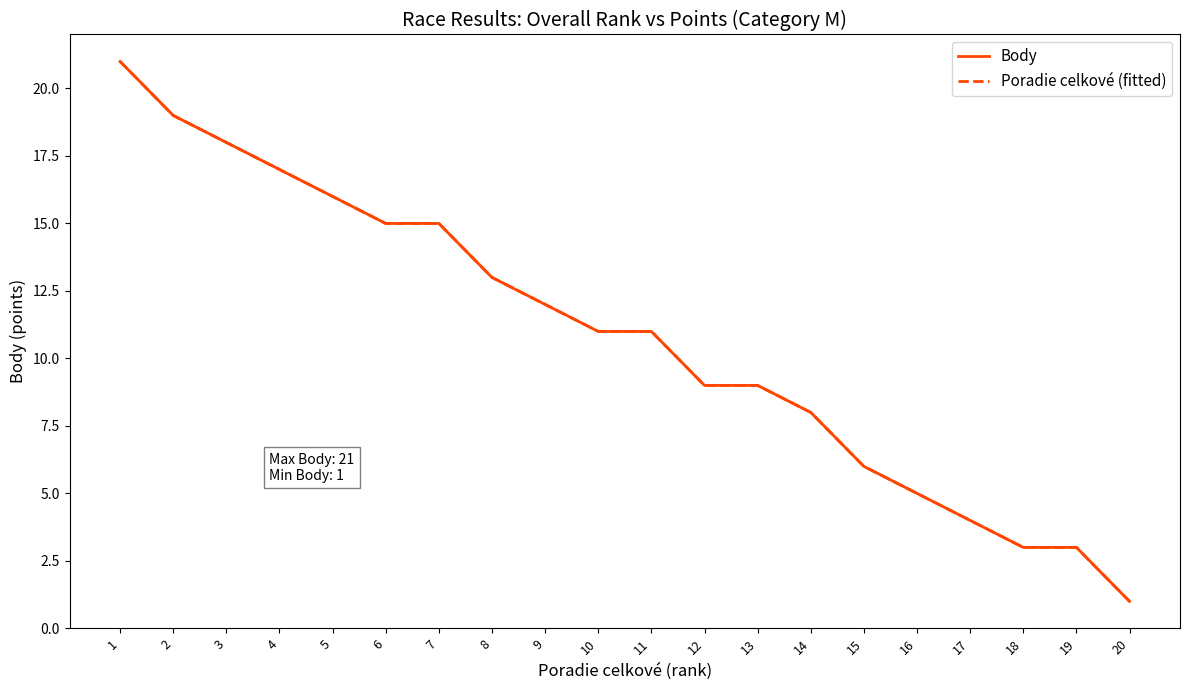

Does the chart have visible grid lines?

No